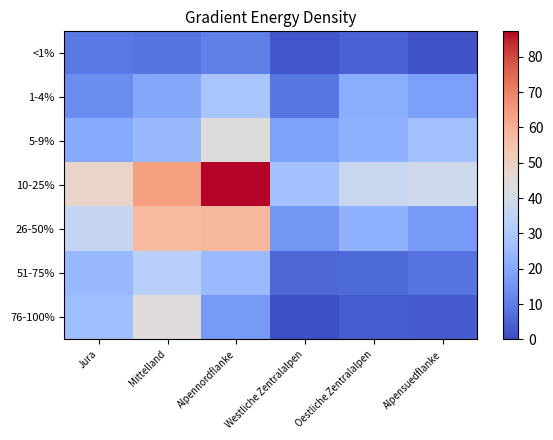

Reading left to right, list all the values displayed in this chart.

<1%: Jura=9.2	Mittelland=8.5	Alpennordflanke=10.6	Westliche Zentralalpen=2.5	Oestliche Zentralalpen=4.7	Alpensuedflanke=1.4
1-4%: Jura=13.6	Mittelland=19.9	Alpennordflanke=28.7	Westliche Zentralalpen=8.7	Oestliche Zentralalpen=21.4	Alpensuedflanke=17.9
5-9%: Jura=20.7	Mittelland=24.8	Alpennordflanke=43.6	Westliche Zentralalpen=18.2	Oestliche Zentralalpen=22.6	Alpensuedflanke=27.3
10-25%: Jura=48.3	Mittelland=63.9	Alpennordflanke=87.2	Westliche Zentralalpen=27.5	Oestliche Zentralalpen=37.3	Alpensuedflanke=38.9
26-50%: Jura=36.2	Mittelland=57.5	Alpennordflanke=58.2	Westliche Zentralalpen=15.6	Oestliche Zentralalpen=22.6	Alpensuedflanke=16.6
51-75%: Jura=24.6	Mittelland=32.6	Alpennordflanke=24.9	Westliche Zentralalpen=5.7	Oestliche Zentralalpen=6.0	Alpensuedflanke=7.9
76-100%: Jura=26.7	Mittelland=44.2	Alpennordflanke=16.5	Westliche Zentralalpen=0.7	Oestliche Zentralalpen=3.5	Alpensuedflanke=3.2